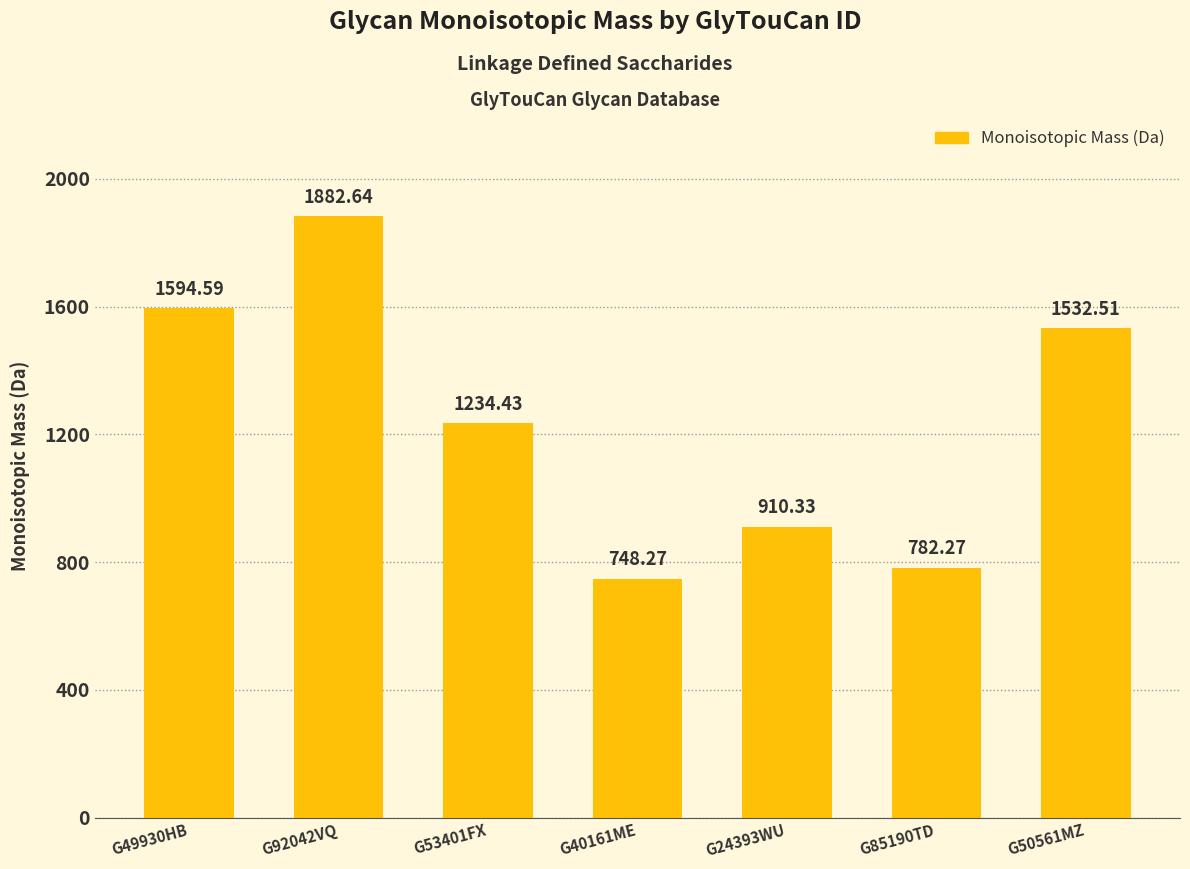

What is the difference between the second highest and second lowest values?

812.3